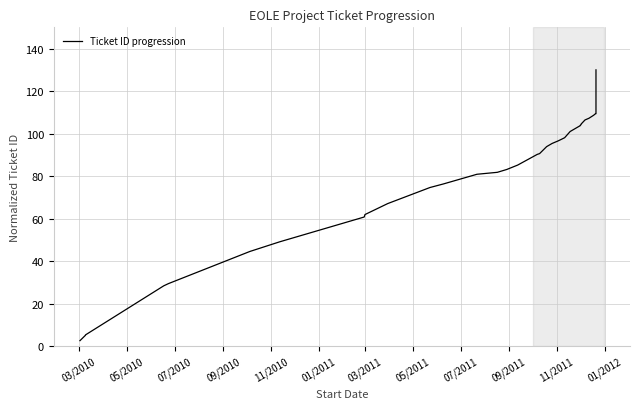

What is the smallest value displayed?

2.7